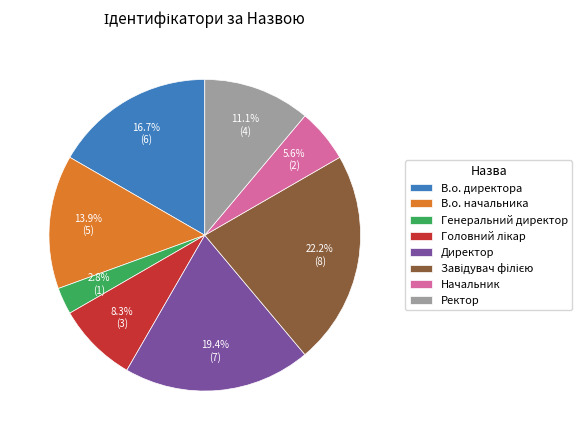

Count the number of slices in the pie.

8